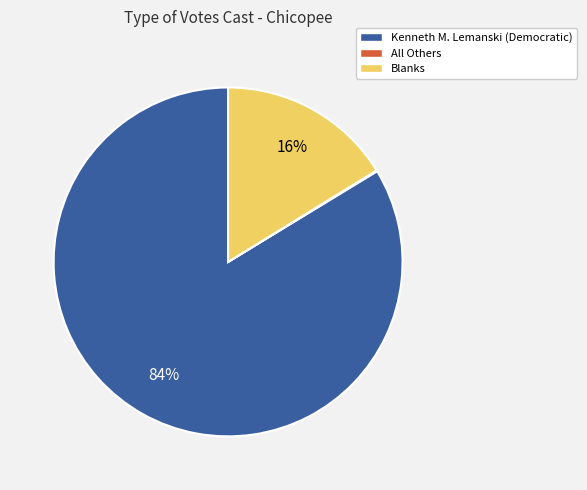

Is Blanks the majority of the pie?

No